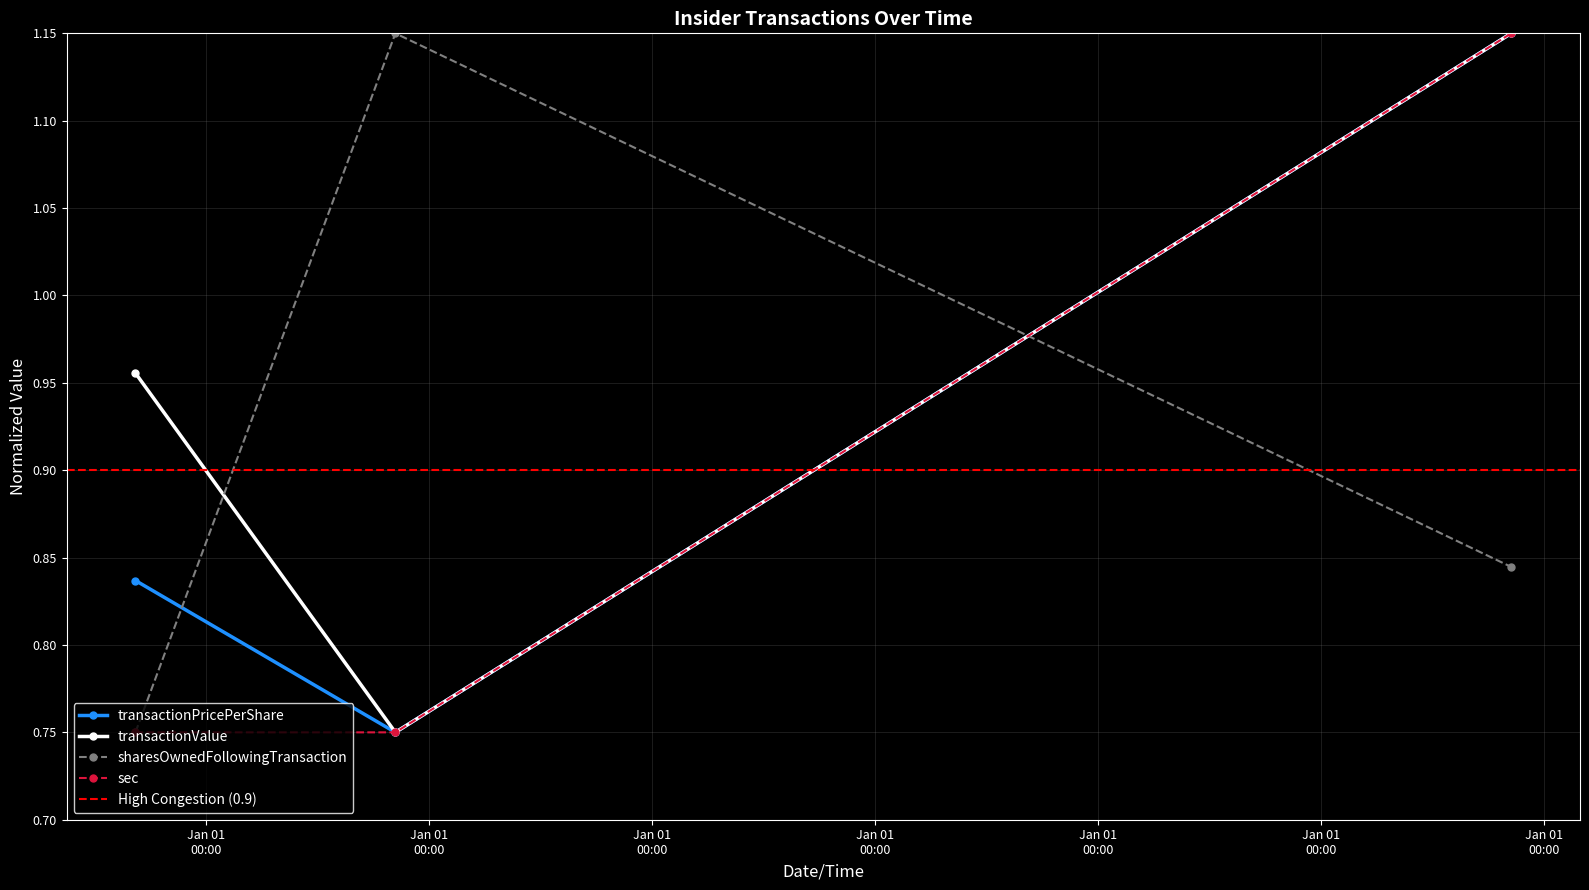

What is the label of the 2nd point from the left?

2011-09-12 12:49:16